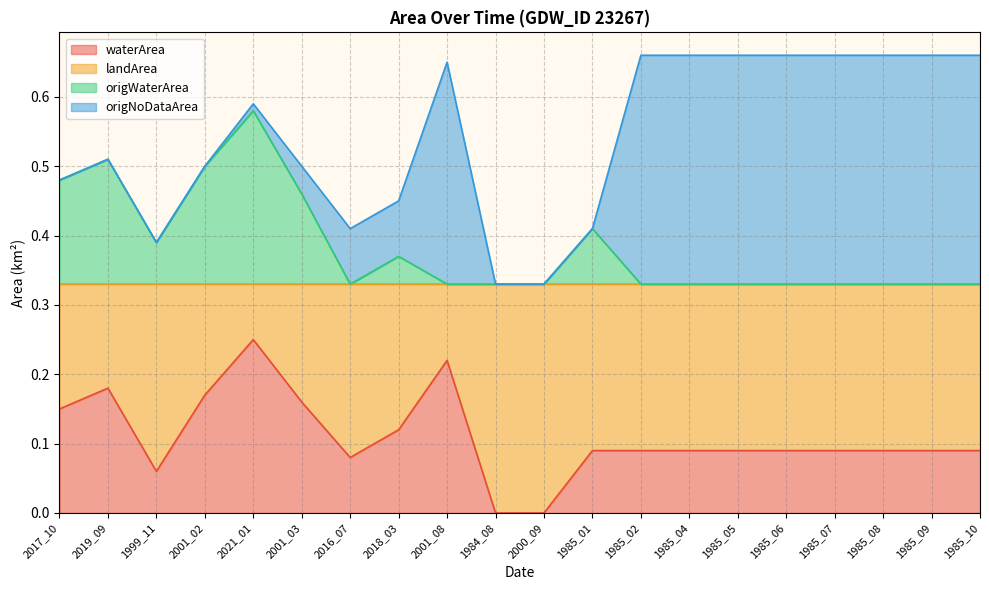

True or false: origWaterArea has a value of 0.4 at 2018_03.

True